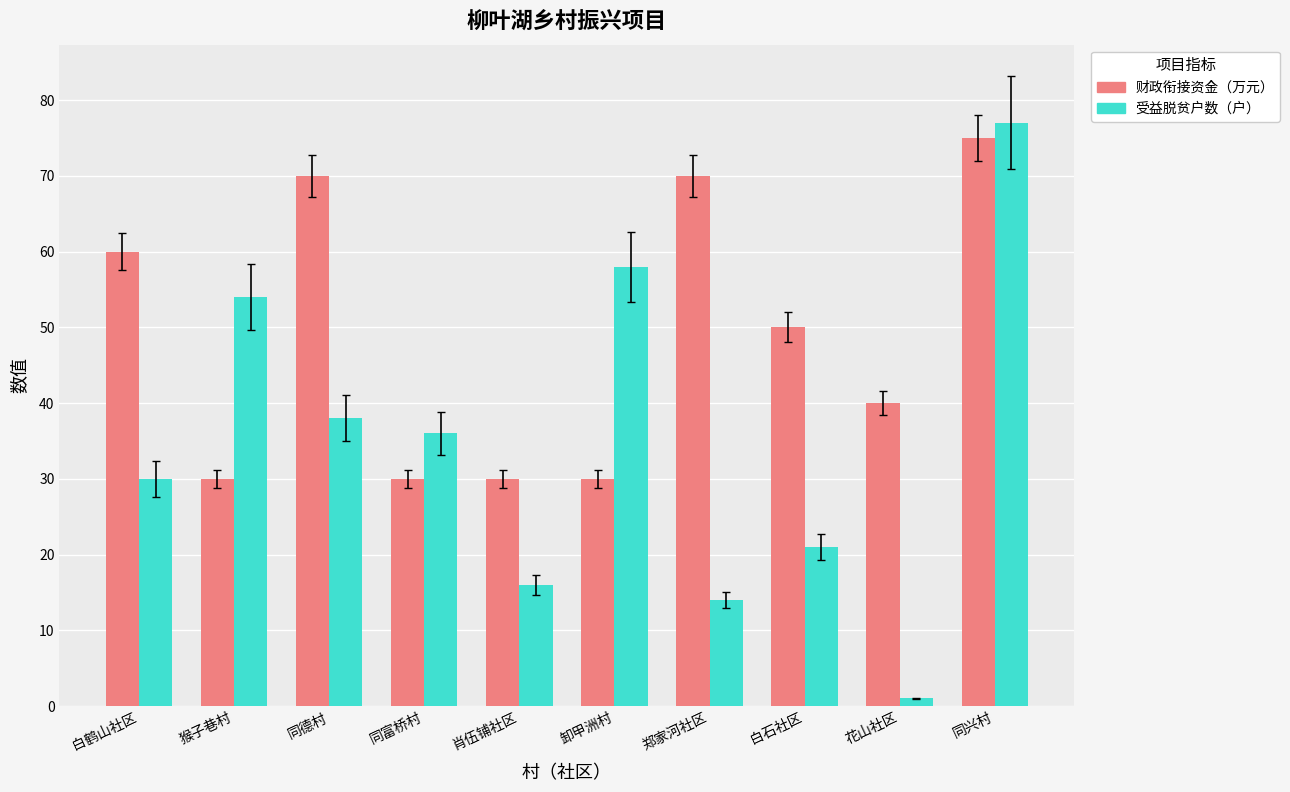

Is the value of 财政衔接资金（万元） at 白鹤山社区 greater than the value of 受益脱贫户数（户） at 郑家河社区?

Yes